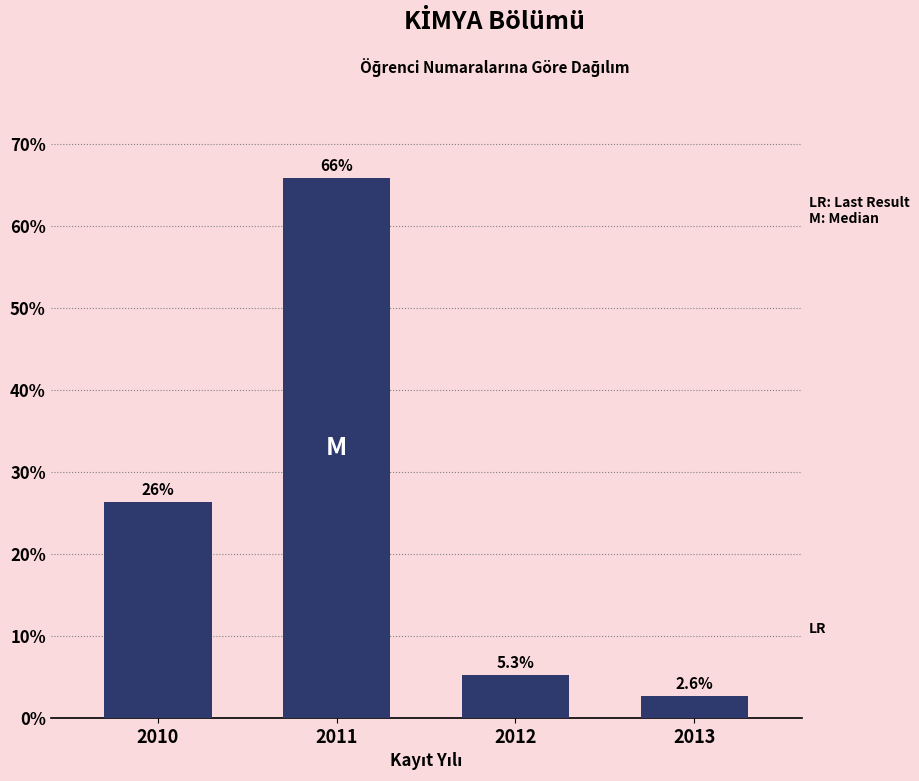

Reading left to right, what are all the values shown in this chart?

26.3	65.8	5.3	2.6